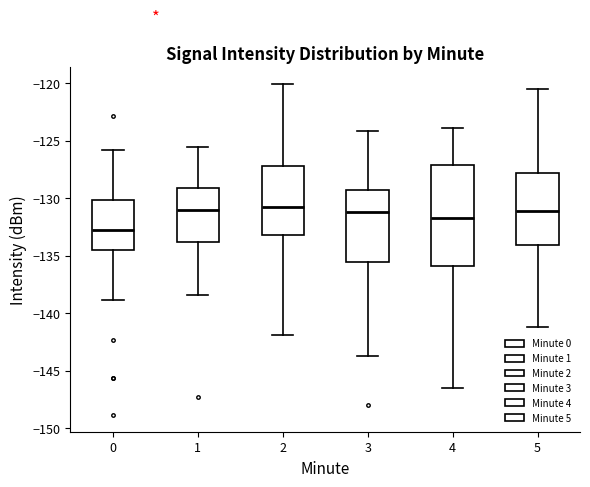

Where does the median line of the box at x = 4 sit on the y-axis? The values are not printed on the chart, so give them approximately, as read against the axis.

-131.5